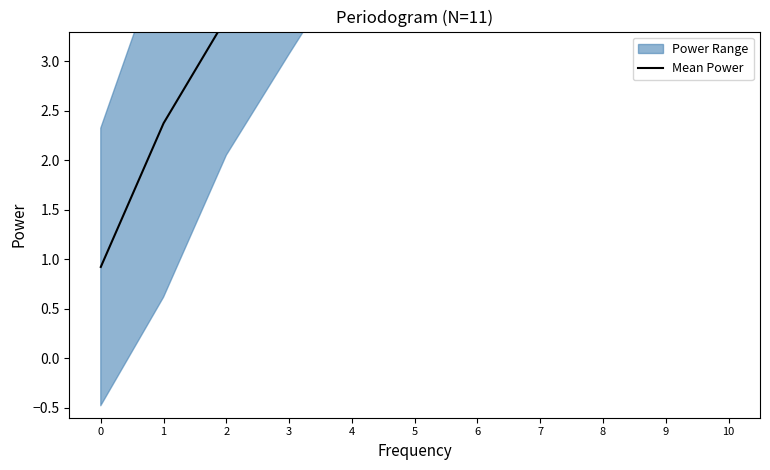

The value at 1 is 3.3. True or false?

False